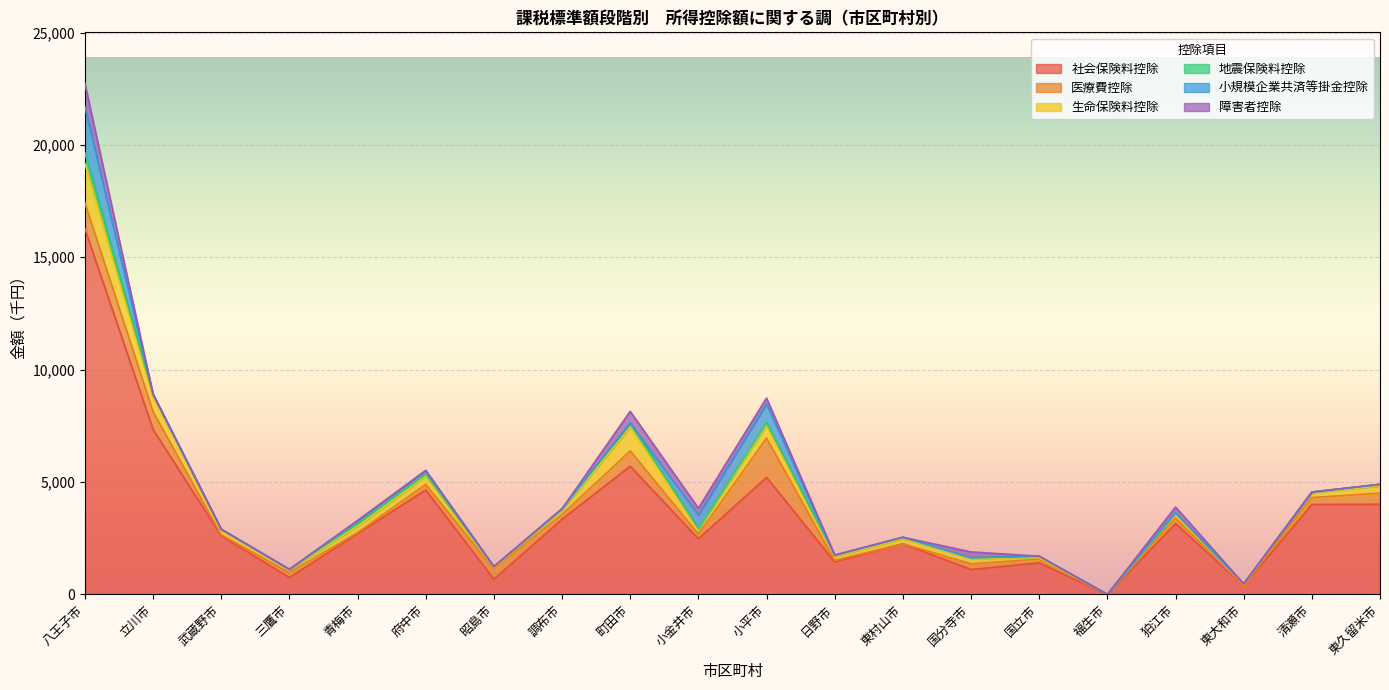

Reading left to right, what are all the values shown in this chart?

社会保険料控除: 16267	7337	2606	748	2706	4645	674	3342	5703	2473	5205	1445	2250	1104	1402	0	3152	385	3998	4011
医療費控除: 1147	792	42	216	42	248	456	213	684	208	1748	68	0	254	165	0	238	0	307	496
生命保険料控除: 1751	629	220	124	289	365	63	205	1052	224	580	177	231	245	63	0	194	63	227	316
地震保険料控除: 482	147	30	25	122	98	42	49	186	27	103	43	60	25	66	0	43	19	20	72
小規模企業共済等掛金控除: 2050	0	0	0	120	156	0	0	0	600	840	12	0	0	0	0	0	0	0	0
障害者控除: 1040	0	0	0	0	0	0	0	520	300	260	0	0	260	0	0	260	0	0	0